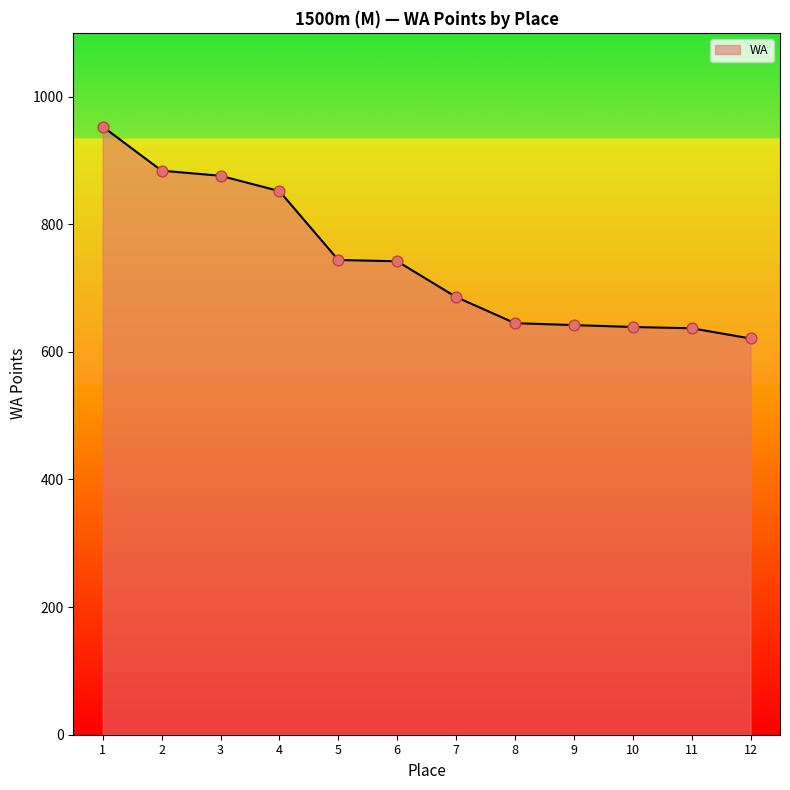

What is the change in value from 3 to 7?

-190